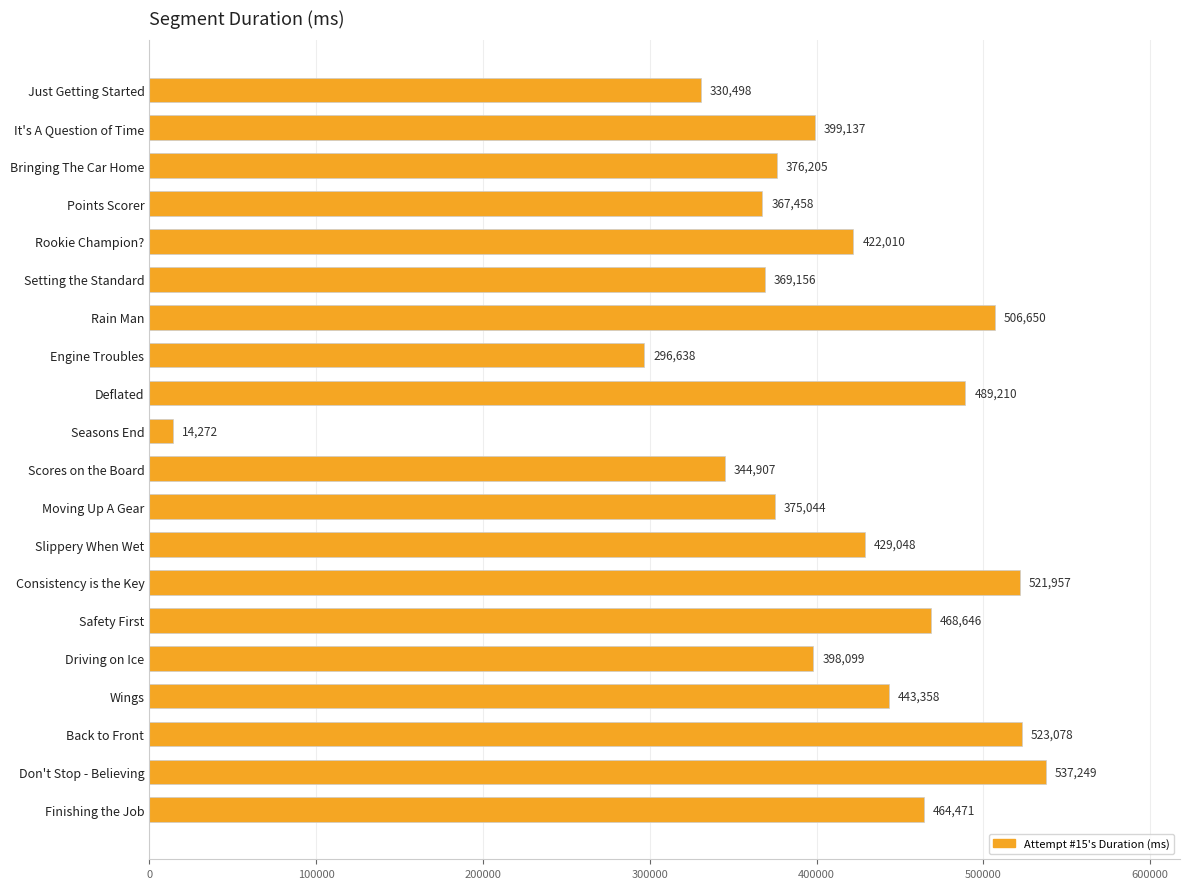

What is the average value?

403855